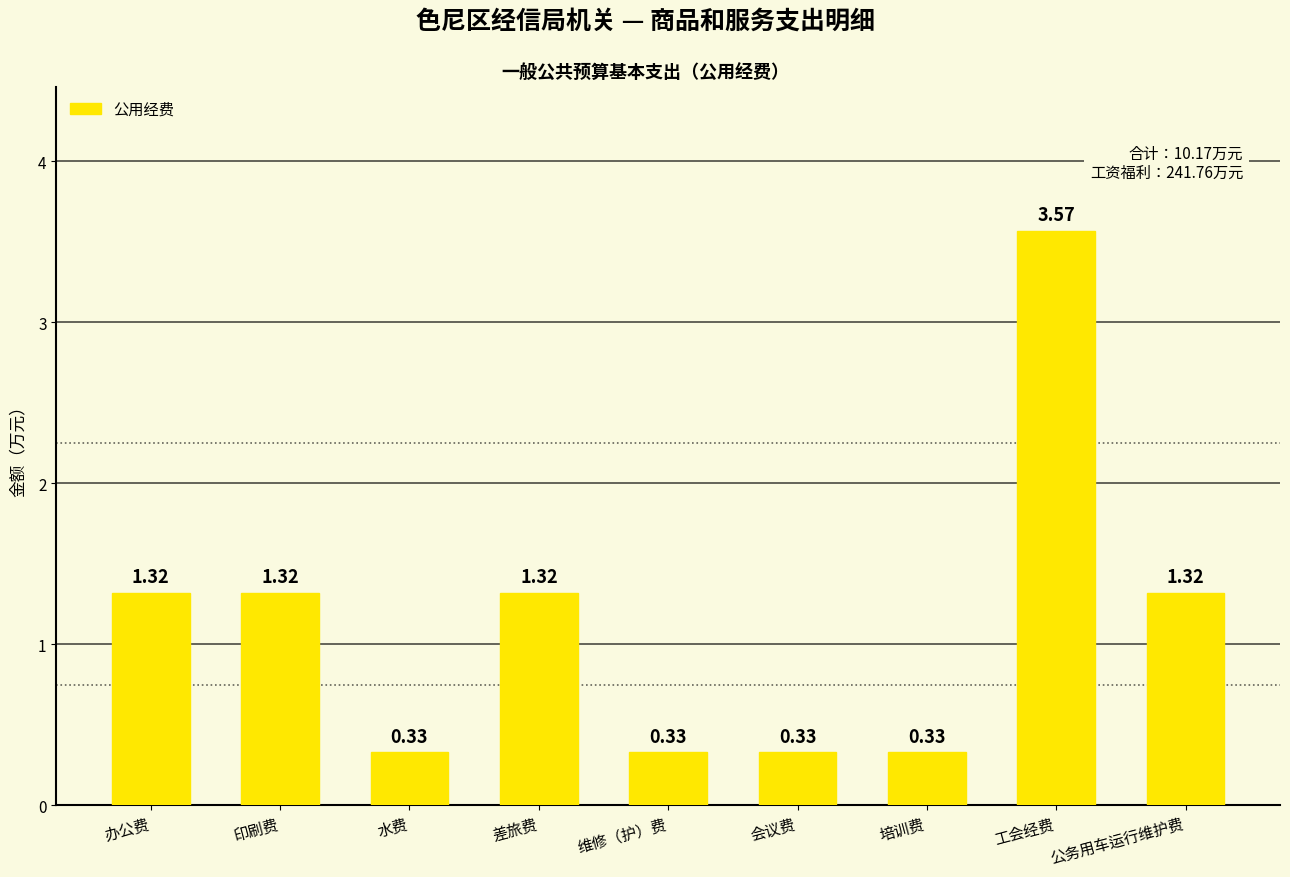

Which label corresponds to the largest value in the chart?

工会经费